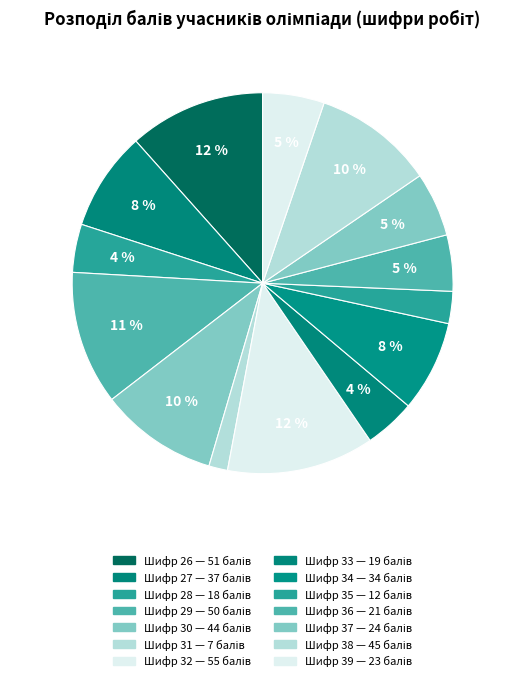

Which slice is the smallest?

31